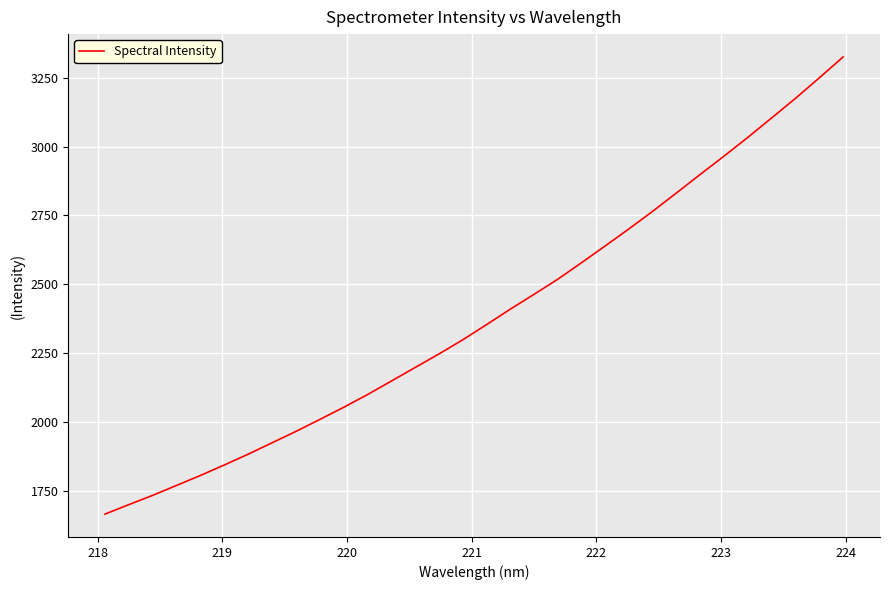

What is the greatest value displayed?

3324.8